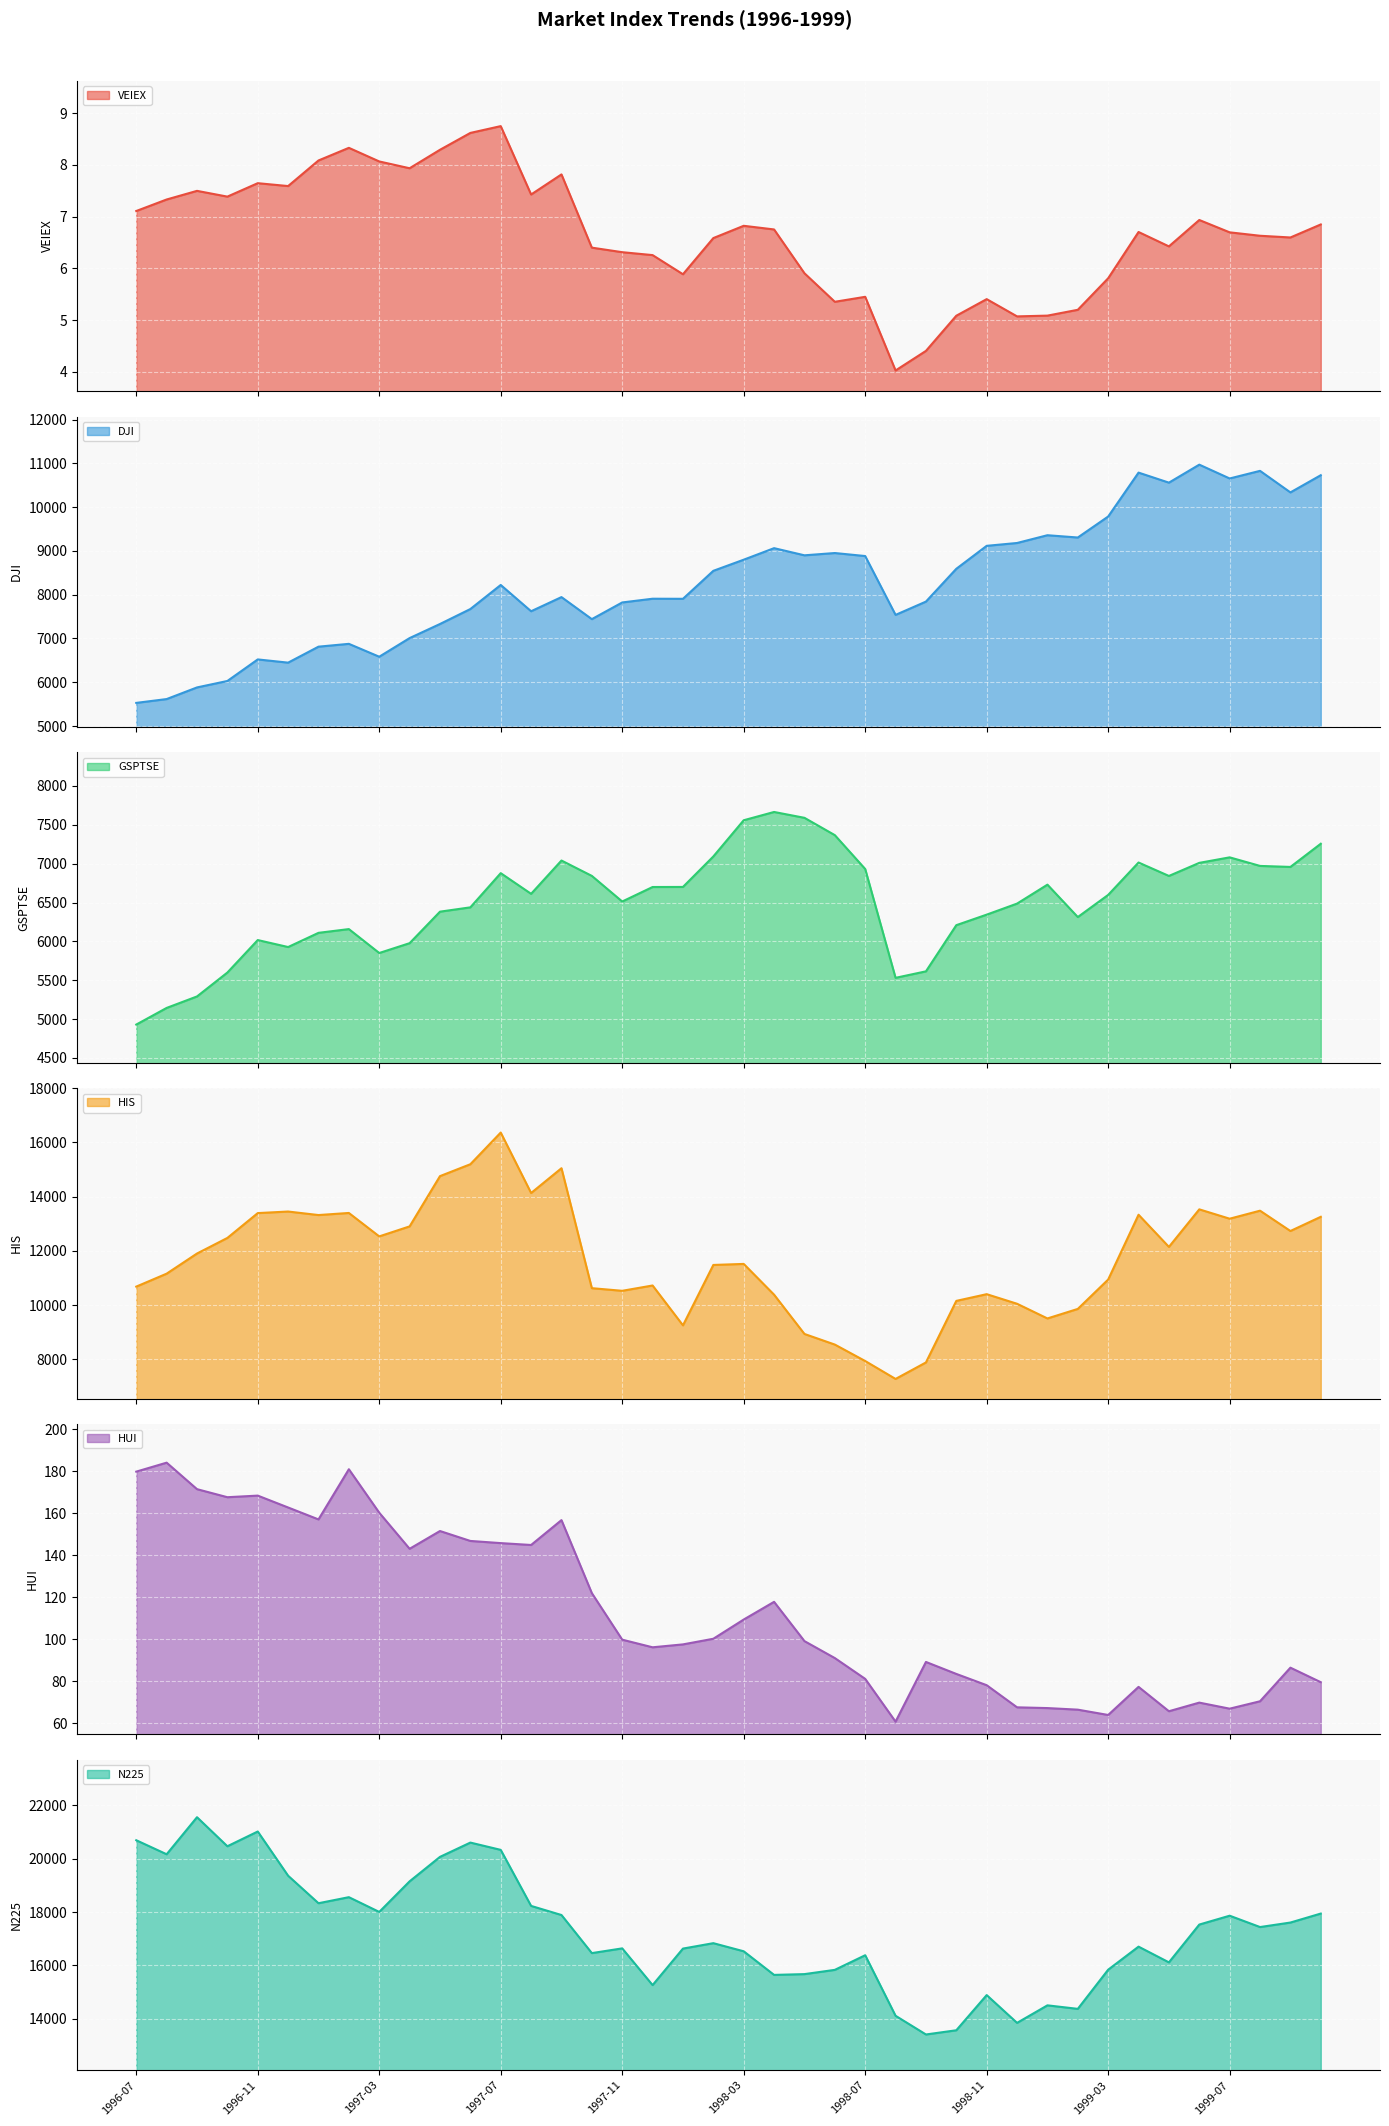

The value of N225 at 1997-07 is 12106.7. True or false?

False